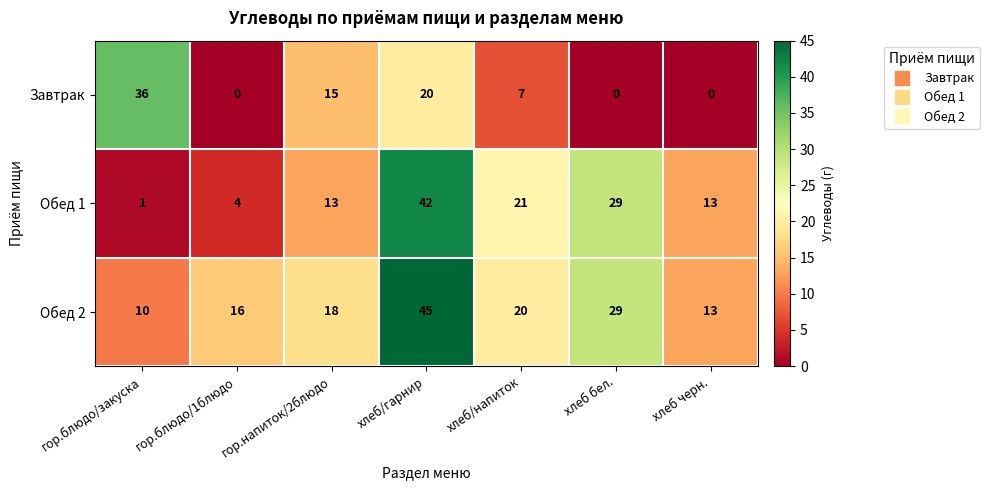

Which series has the largest range (max minus min)?

Обед 1